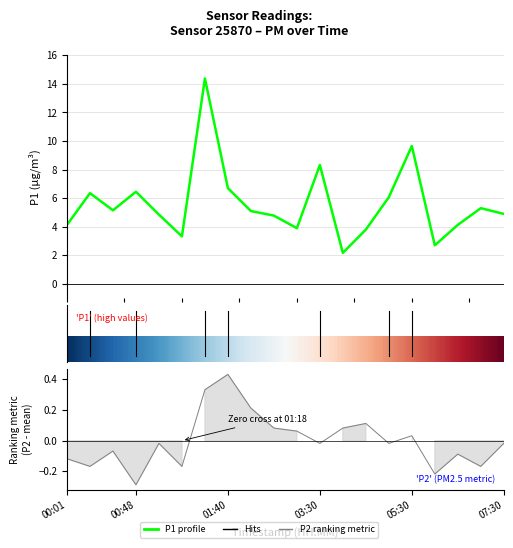

Which category has the highest value in the P2 (PM2.5) series?

01:40